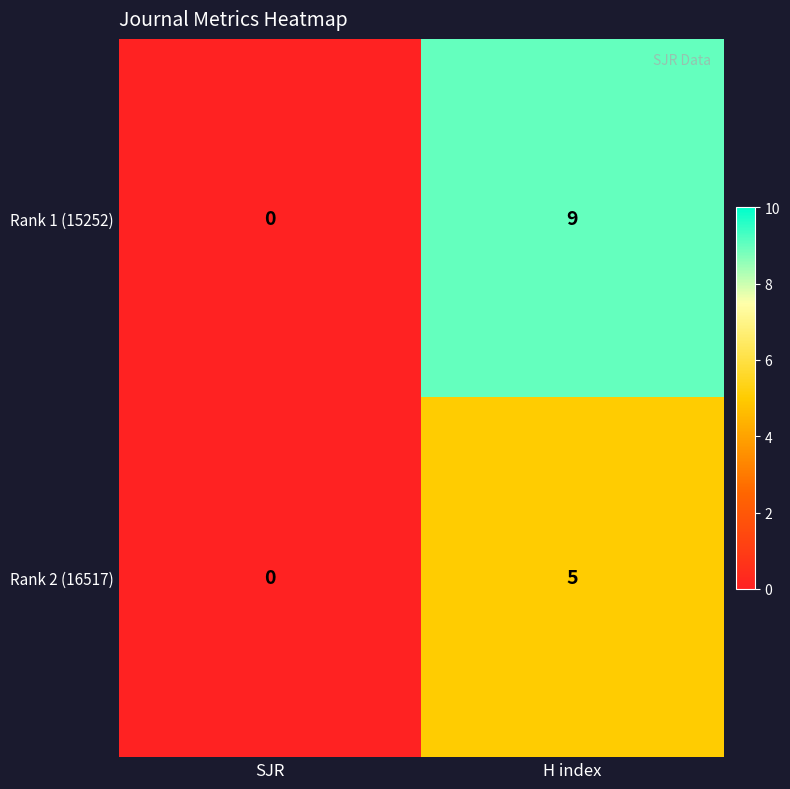

Which series has the widest spread of values?

Rank 1 (15252)